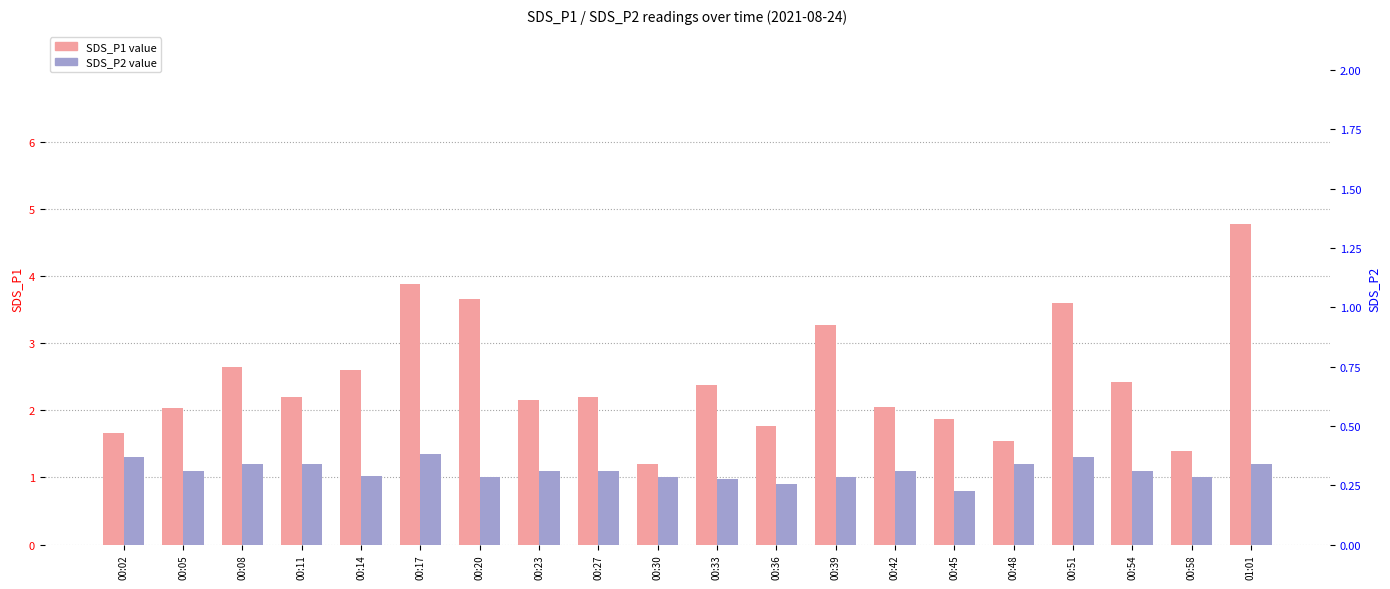

Reading right to left, extract all data points from this chart.

SDS_P1: 01:01=4.8	00:58=1.4	00:54=2.4	00:51=3.6	00:48=1.6	00:45=1.9	00:42=2.0	00:39=3.3	00:36=1.8	00:33=2.4	00:30=1.2	00:27=2.2	00:23=2.1	00:20=3.7	00:17=3.9	00:14=2.6	00:11=2.2	00:08=2.6	00:05=2.0	00:02=1.7
SDS_P2: 01:01=1.2	00:58=1.0	00:54=1.1	00:51=1.3	00:48=1.2	00:45=0.8	00:42=1.1	00:39=1.0	00:36=0.9	00:33=1.0	00:30=1.0	00:27=1.1	00:23=1.1	00:20=1.0	00:17=1.4	00:14=1.0	00:11=1.2	00:08=1.2	00:05=1.1	00:02=1.3